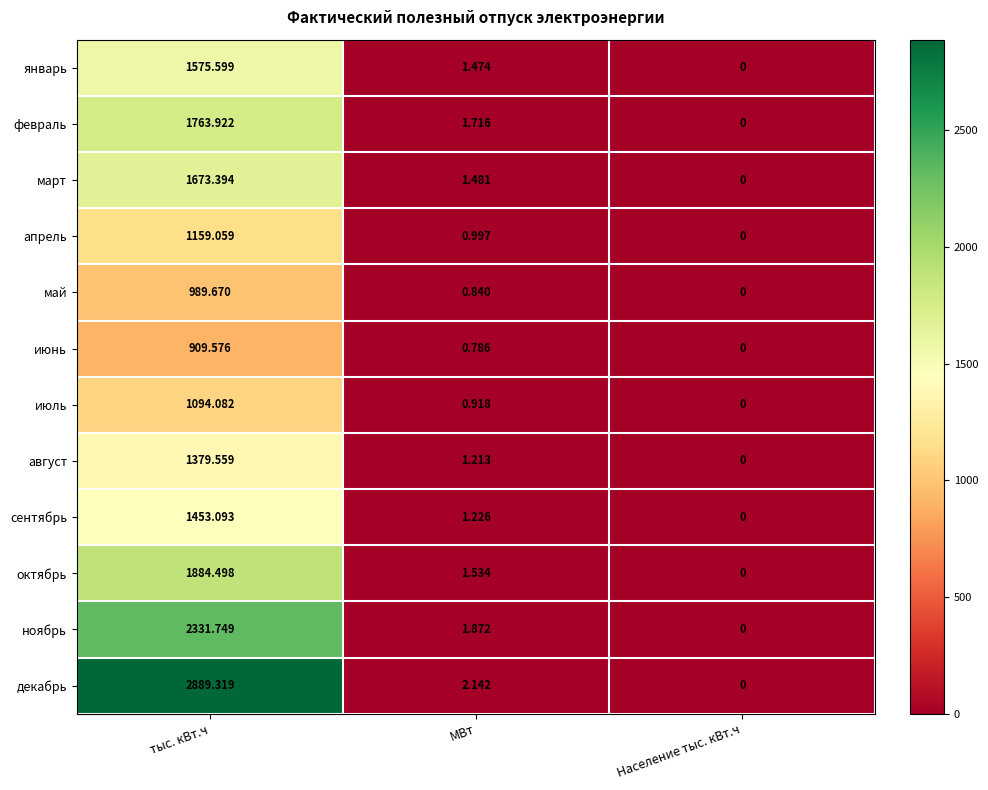

At which category does the chart reach its minimum across all series?

Население тыс. кВт.ч